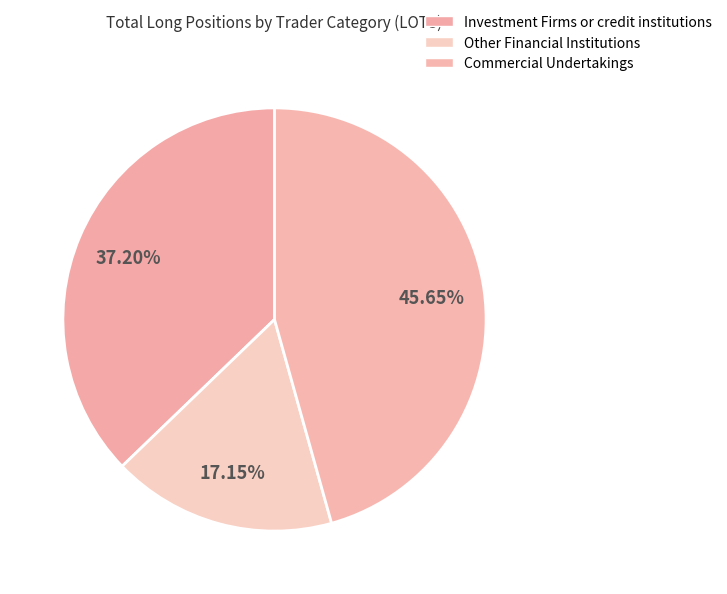

How many segments does this pie chart have?

3